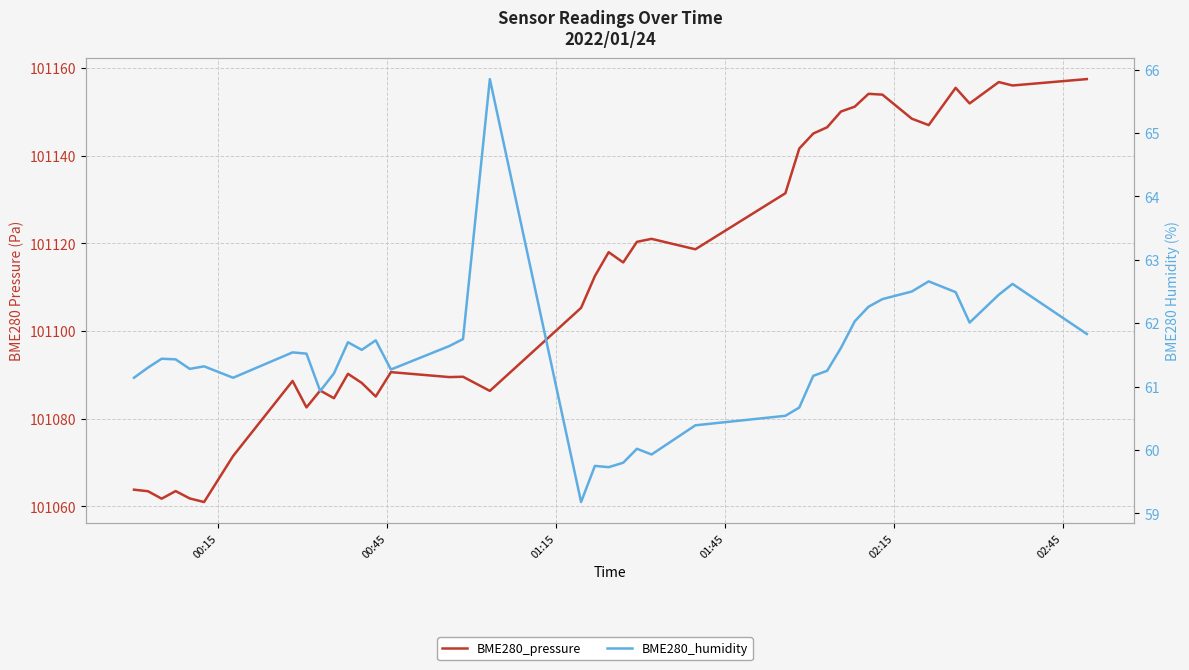

List the series in order of their overall mean, lowest first.

BME280_humidity, BME280_pressure